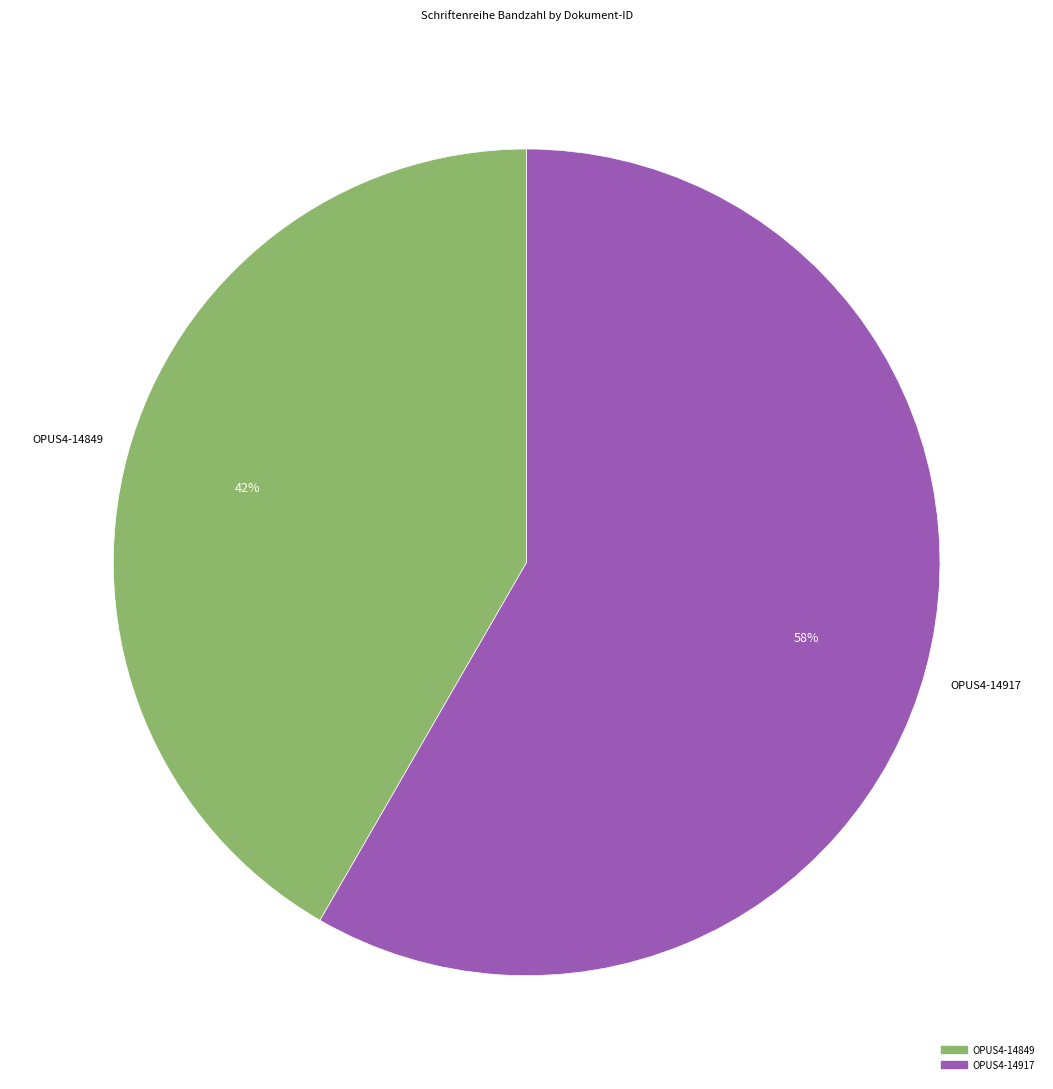

To the nearest percent, what percentage of the pie is OPUS4-14917?

58%